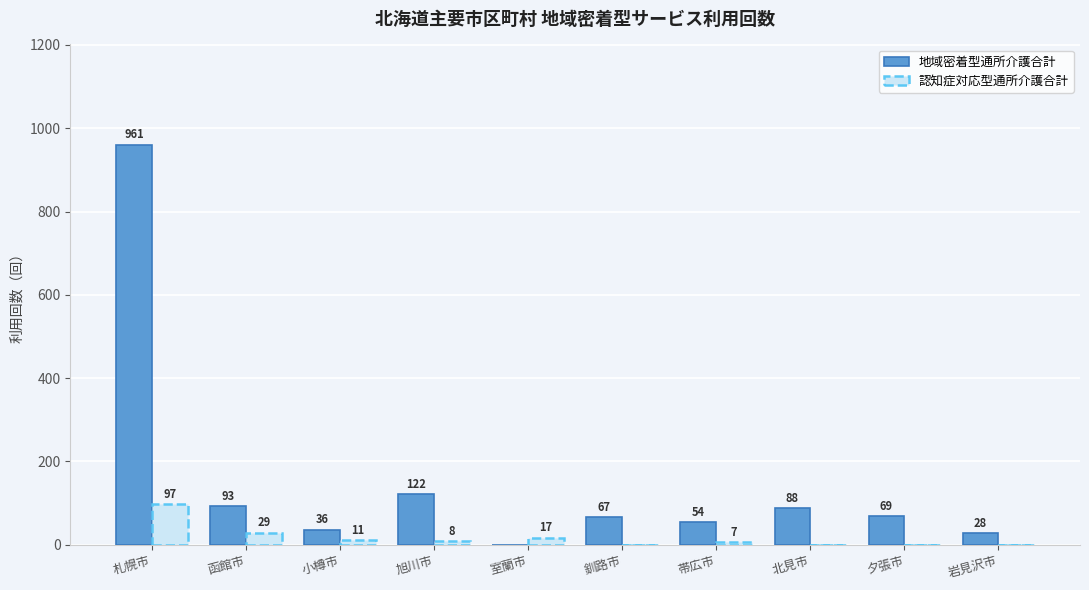

Are the bars grouped side by side (vs. stacked)?

Yes